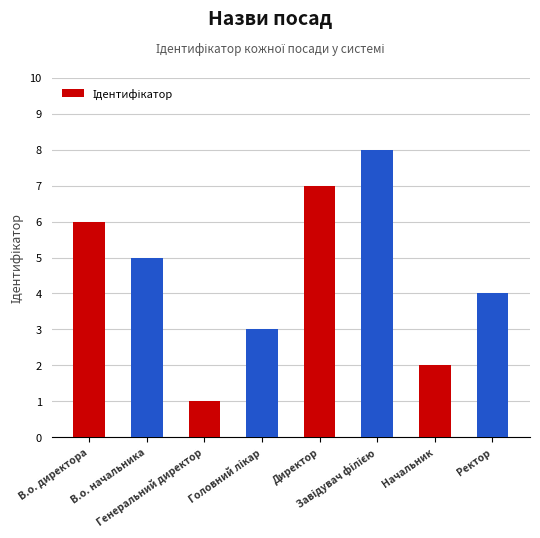

What is the value of the 4th bar from the left?

3